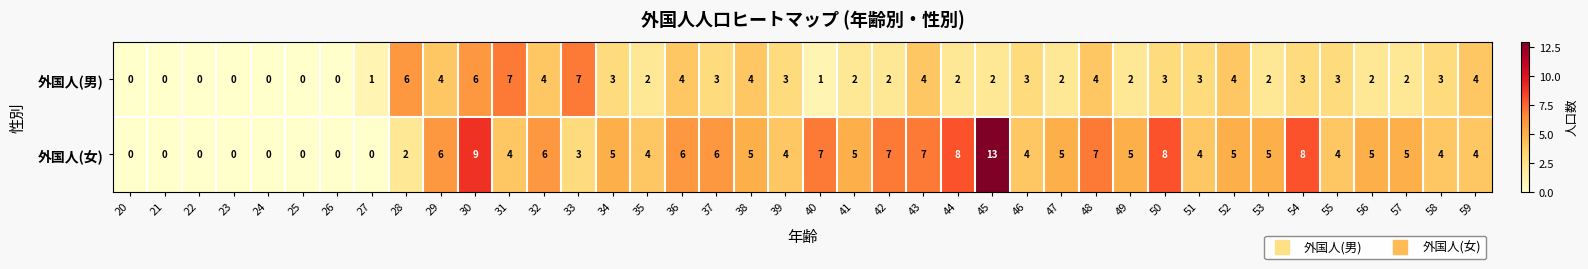

List the series in order of their peak value, lowest first.

外国人(男), 外国人(女)